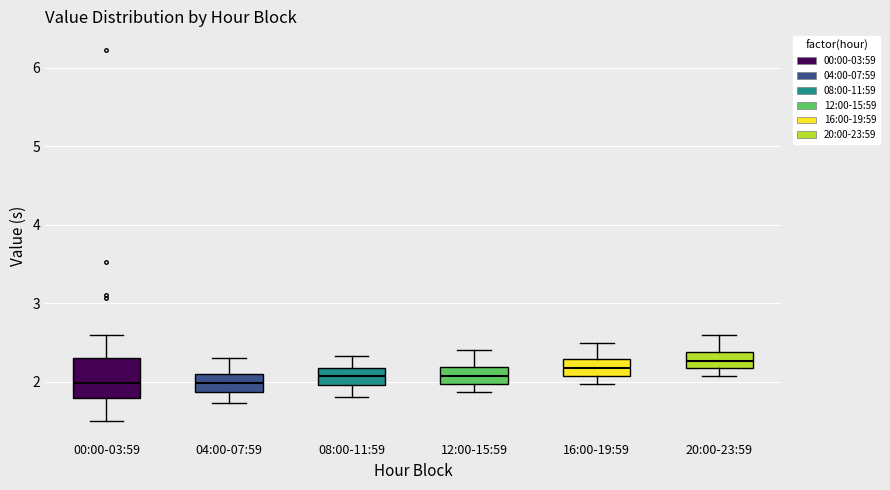

Reading left to right, transcribe this box plot: for each box, give where its median line is, the range the box spans, and where its two whiskers end, as read against the y-axis. The values are not printed on the chart, so give them approximately, as read against the axis.

00:00-03:59: median 2.0, box 1.8 to 2.3, whiskers 1.5 to 2.6
04:00-07:59: median 2.0, box 1.9 to 2.1, whiskers 1.7 to 2.3
08:00-11:59: median 2.1, box 2.0 to 2.2, whiskers 1.8 to 2.3
12:00-15:59: median 2.1, box 2.0 to 2.2, whiskers 1.9 to 2.4
16:00-19:59: median 2.2, box 2.1 to 2.3, whiskers 2.0 to 2.5
20:00-23:59: median 2.3, box 2.2 to 2.4, whiskers 2.1 to 2.6